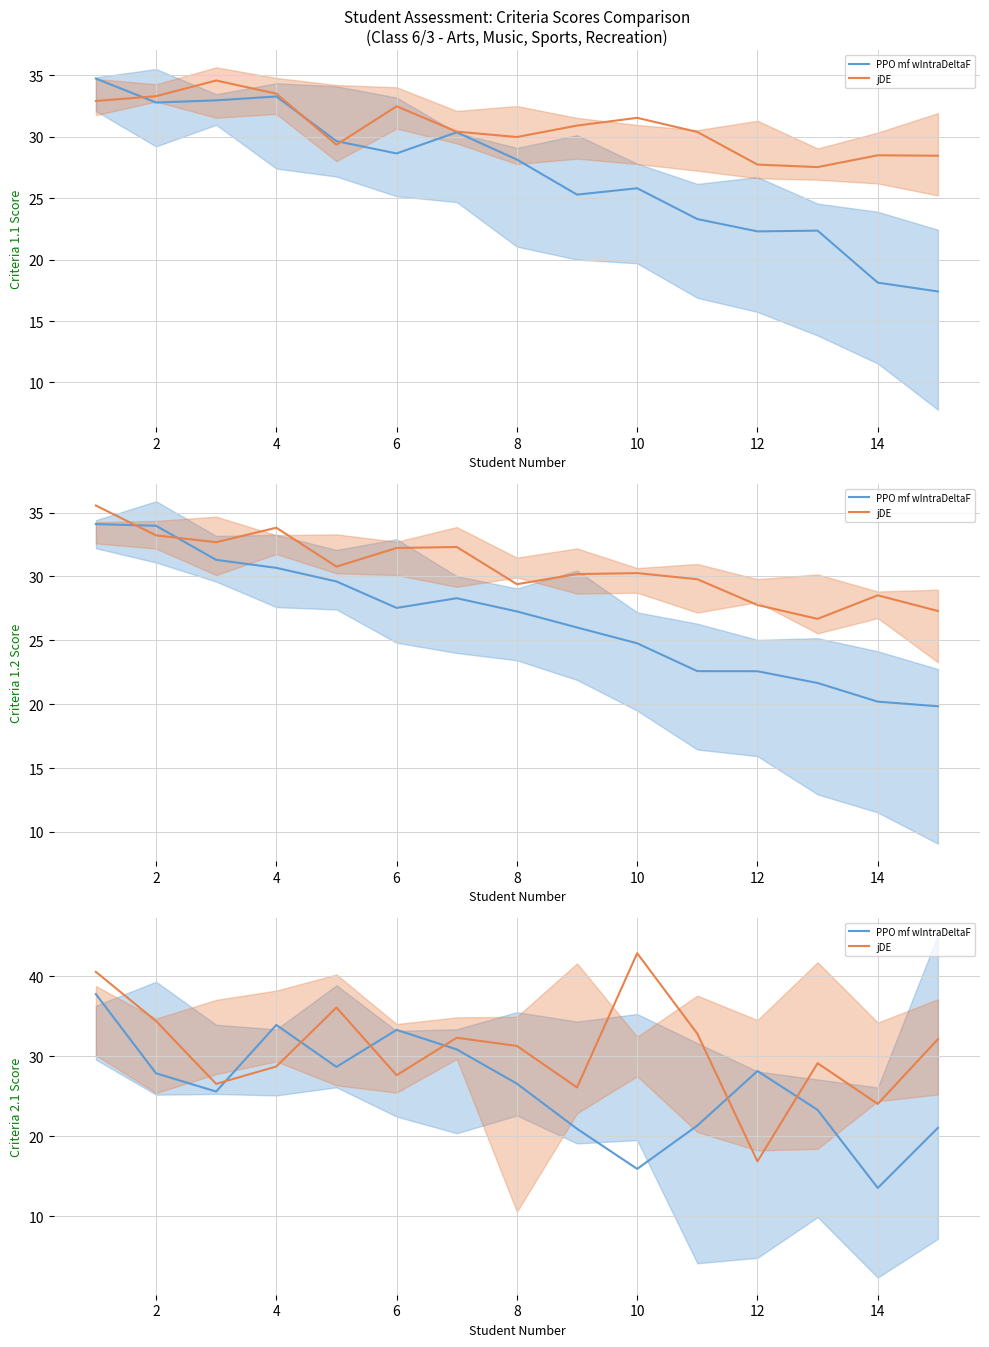

How many distinct data groups are displayed?

2